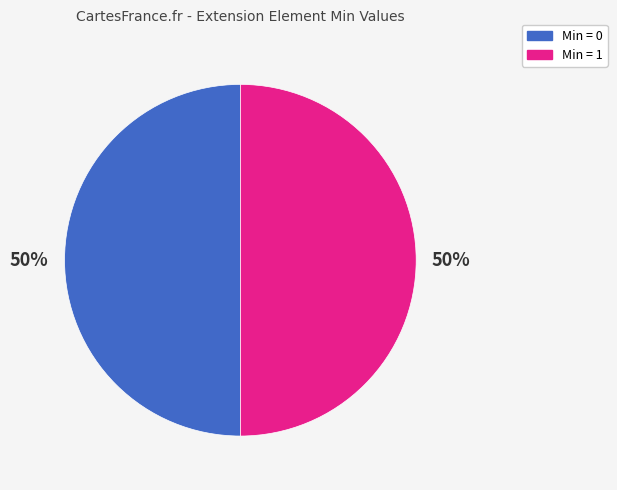

Do Min = 1 and Min = 0 together represent more than half of the pie?

Yes